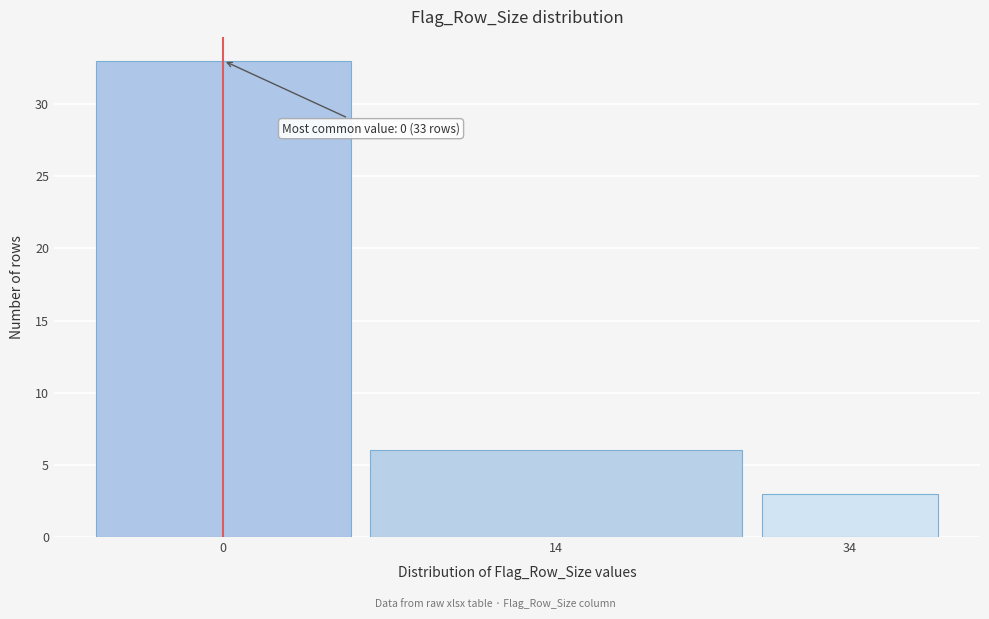

Reading left to right, extract all data points from this chart.

0=33	14=6	34=3